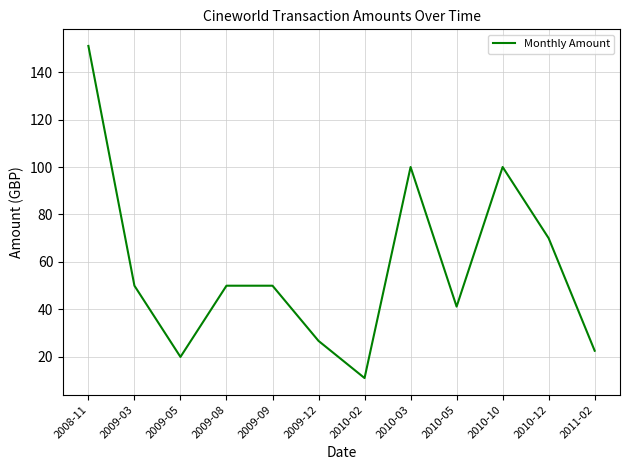

What is the difference between the maximum and minimum values?

139.9